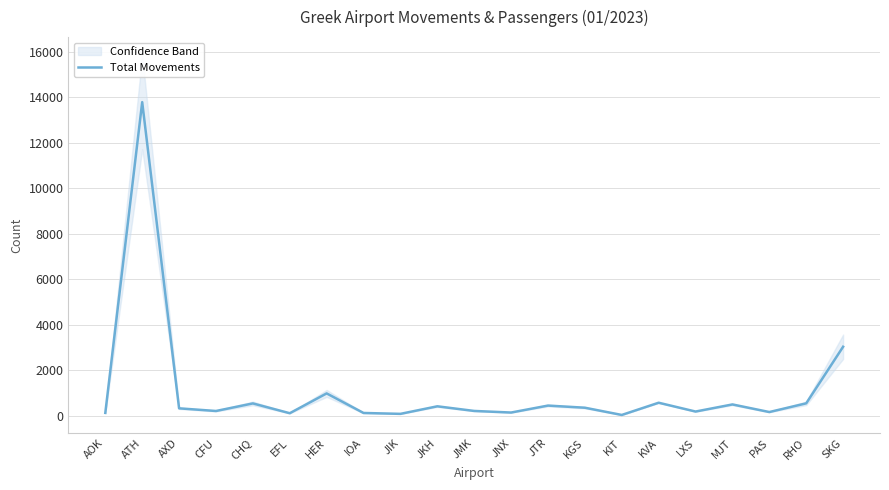

What is the average value?

1089